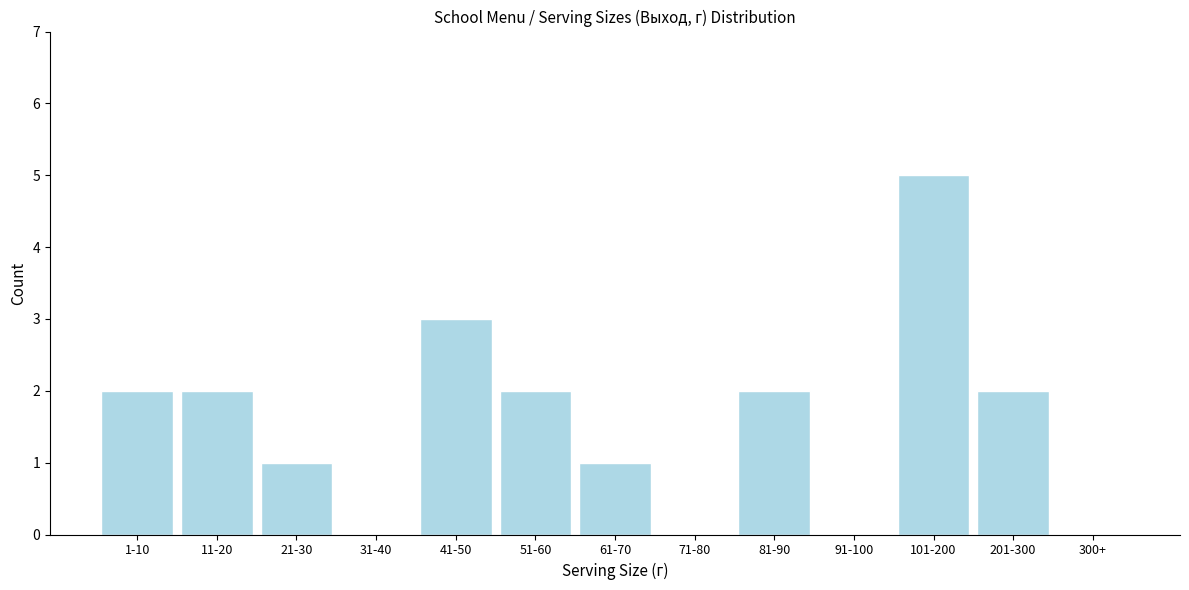

Reading right to left, what are all the values shown in this chart?

300+=0	201-300=2	101-200=5	91-100=0	81-90=2	71-80=0	61-70=1	51-60=2	41-50=3	31-40=0	21-30=1	11-20=2	1-10=2